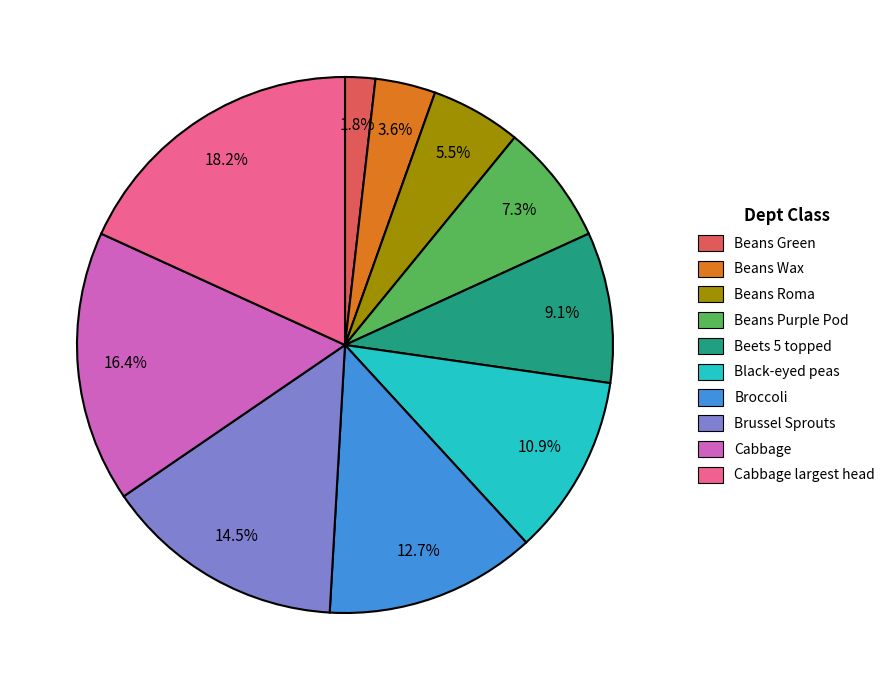

Is there any slice that represents more than half of the pie?

No